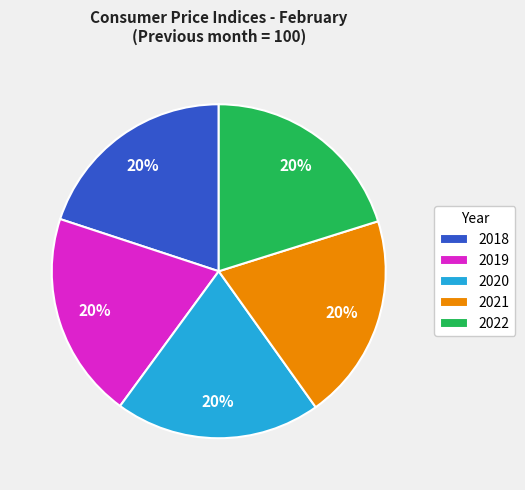

Approximately how many times larger is the value at 2020 compared to 2021?

1.0